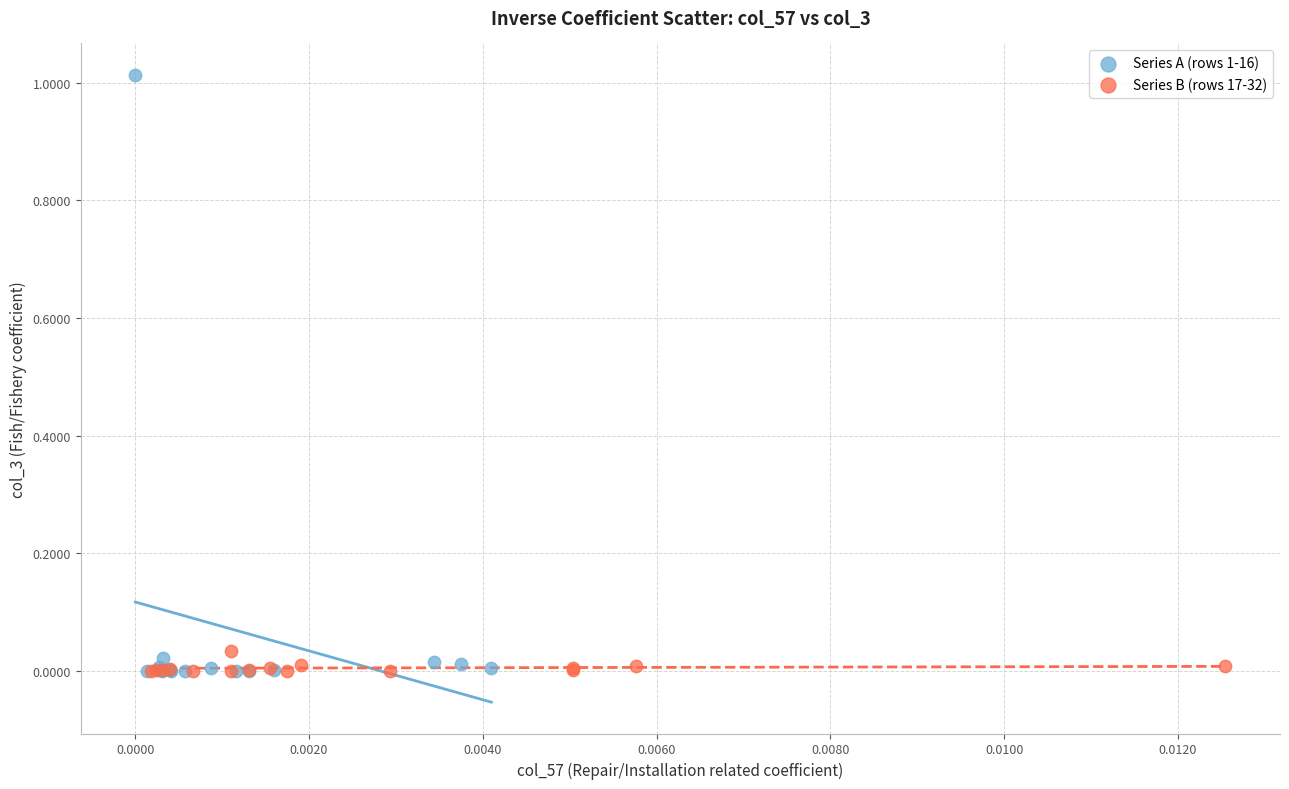

Which series reaches the maximum Y coordinate?

Series A (rows 1-16)